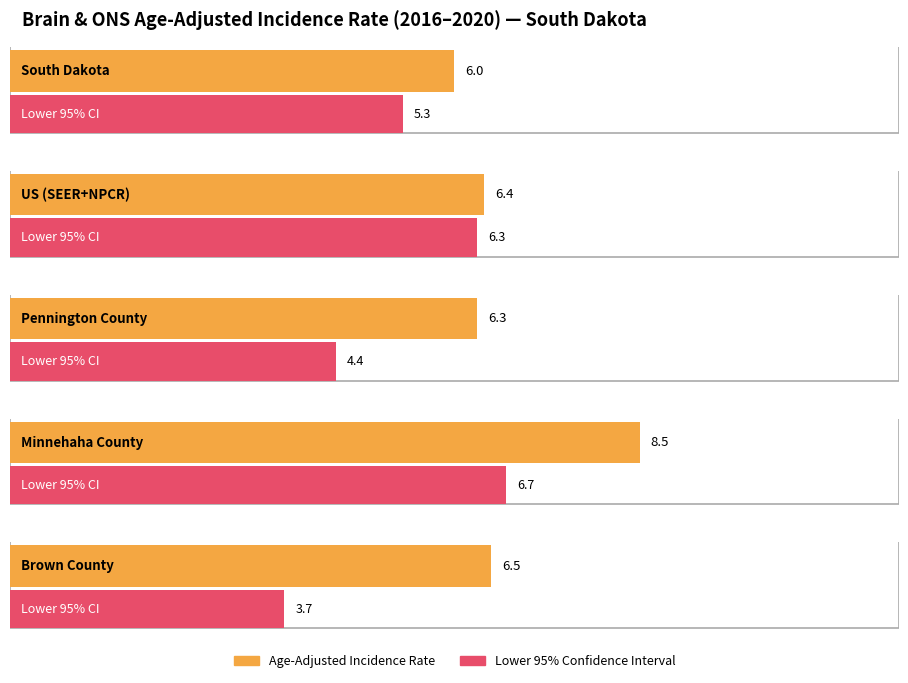

At how many categories does at least one series exceed 4?

5